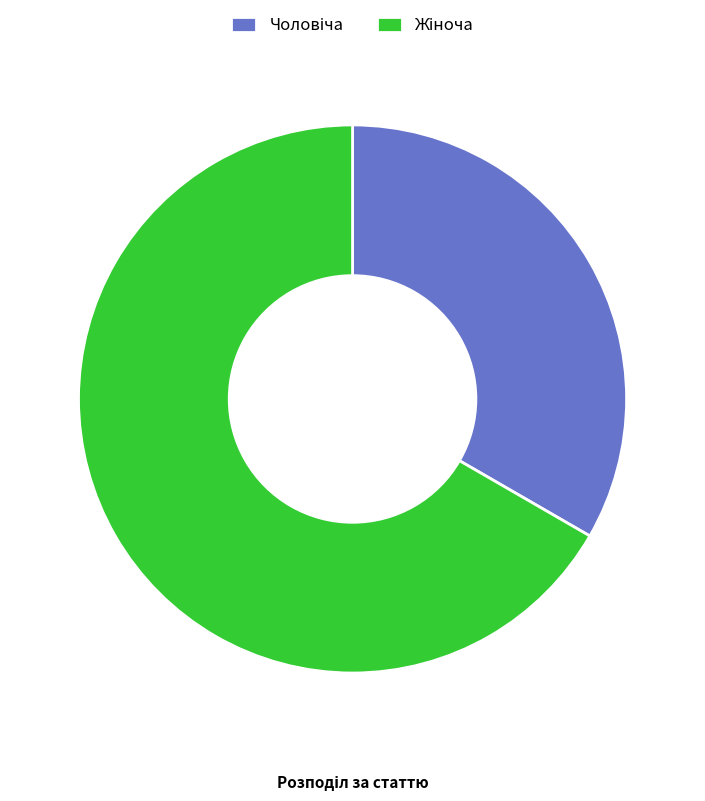

Does any single category account for the majority?

Yes